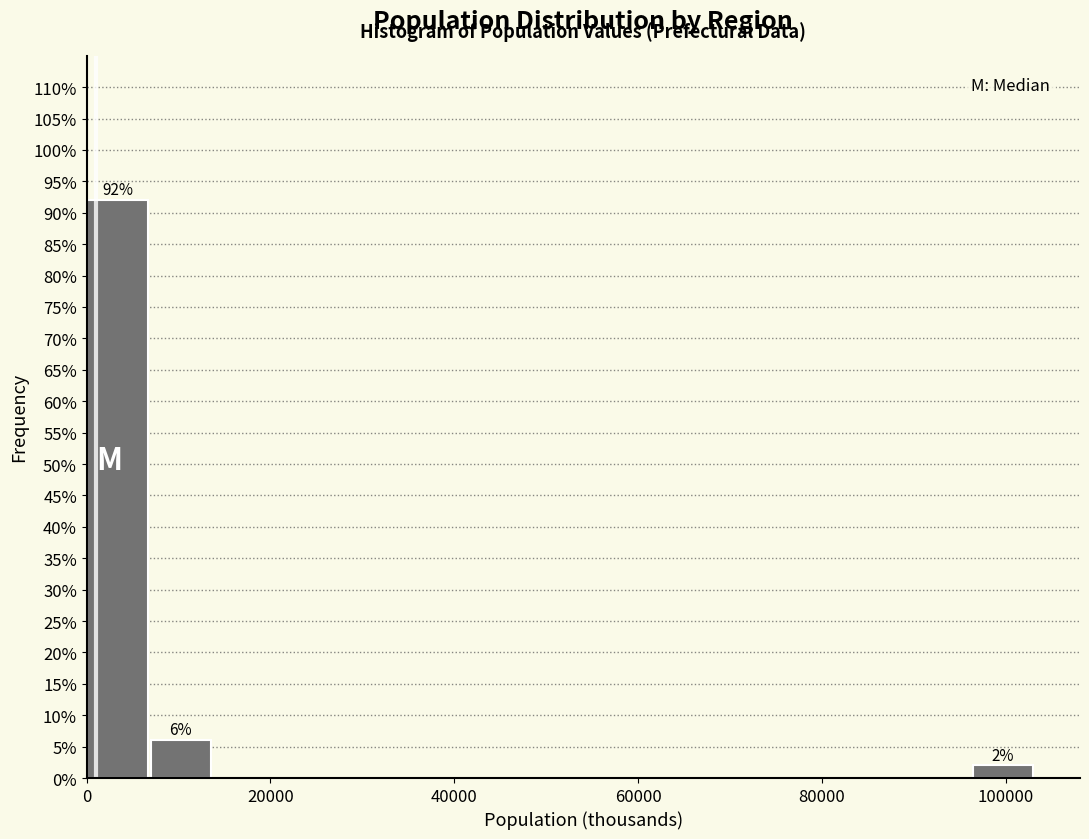

Read against the x-axis, roughly where is the centre of the tallest bar?

4000